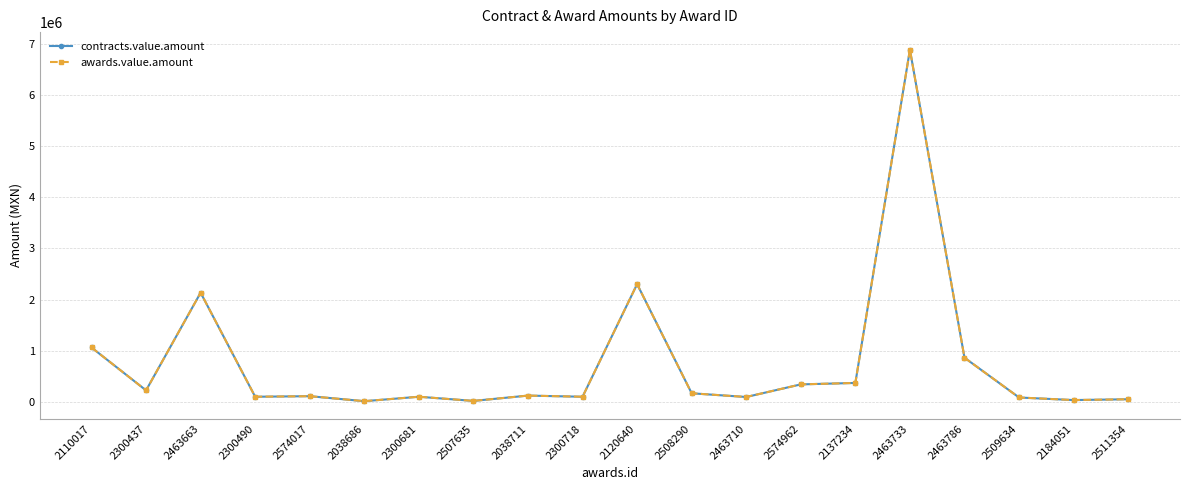

Does the chart have visible grid lines?

Yes